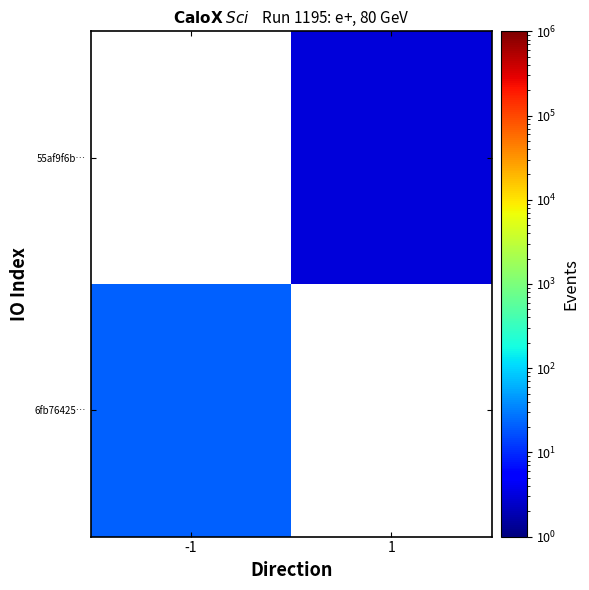

How many distinct data groups are displayed?

2